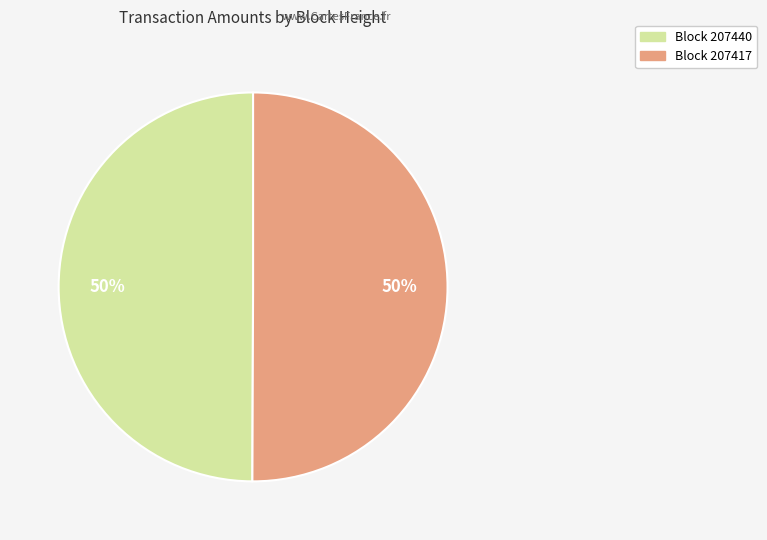

To the nearest percent, what is the average slice percentage?

50%